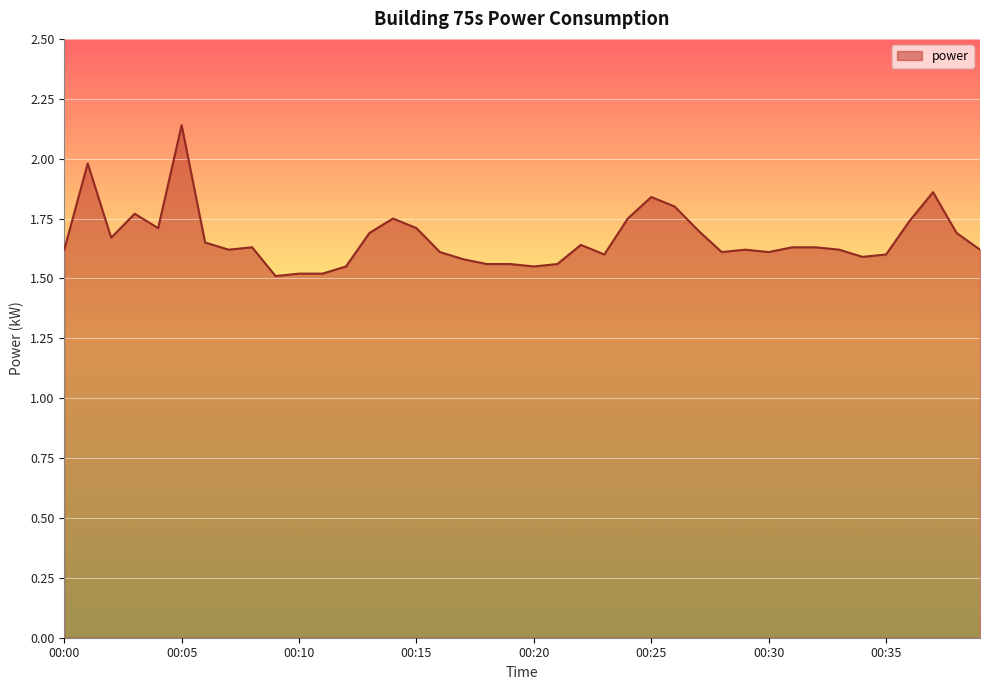

What is the minimum value shown in the chart?

1.5